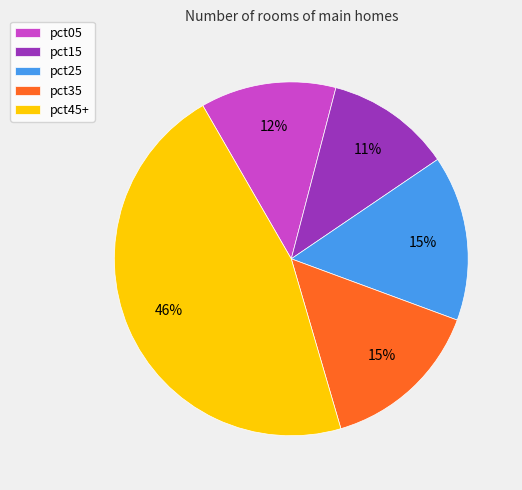

Which has a higher value, pct05 or pct35?

pct35